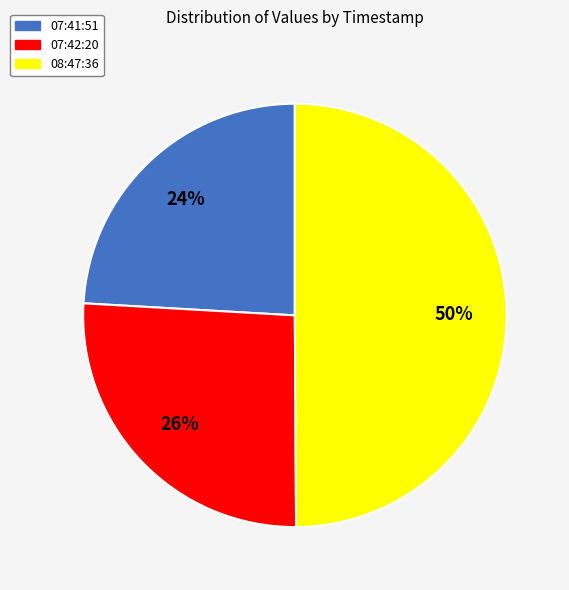

To the nearest percent, what is the difference between the largest and smallest slice percentages?

26%